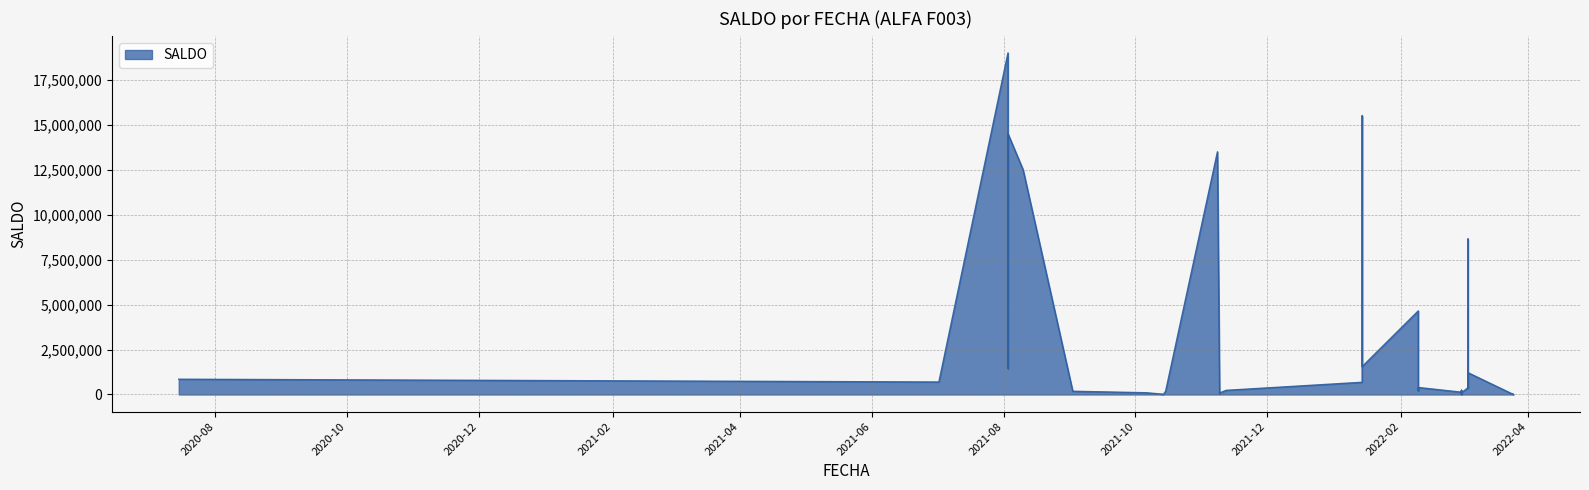

What is the value of the 9th point from the left?

15500